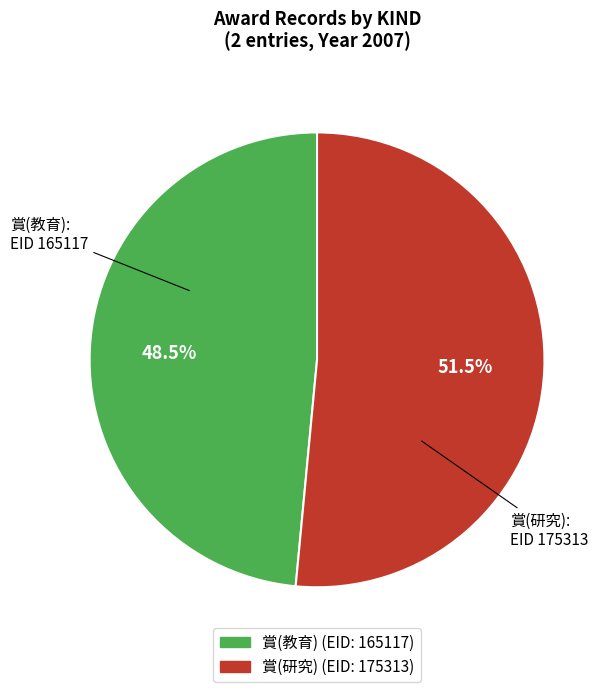

Which has a higher value, 賞(教育) or 賞(研究)?

賞(研究)